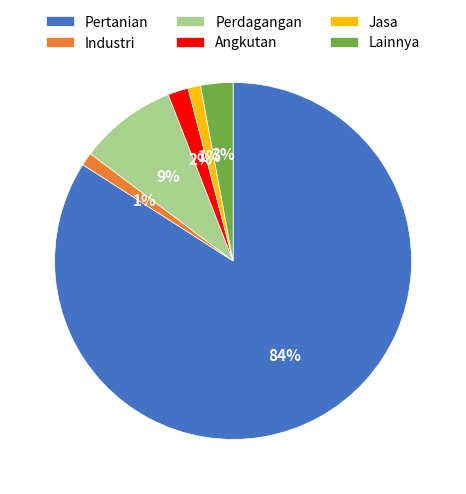

Is it true that Jasa is 9% of the pie?

False